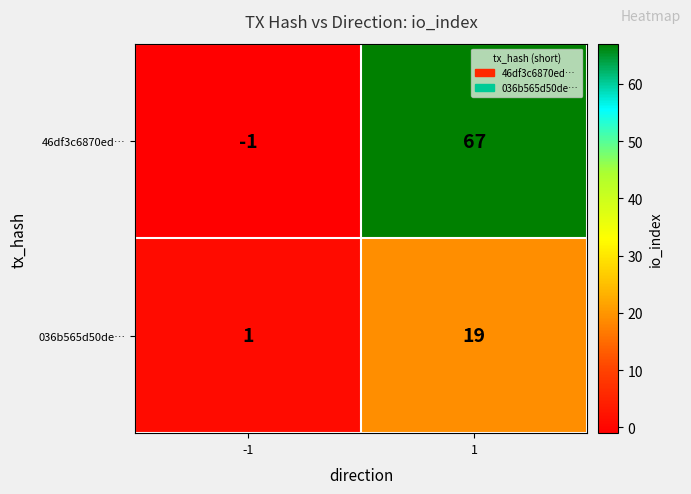

The 46df3c6870ed… series shows -1 at -1. True or false?

True